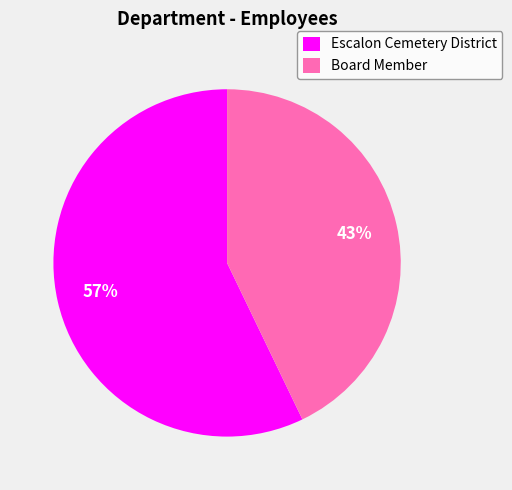

How many slices are in this pie chart?

2